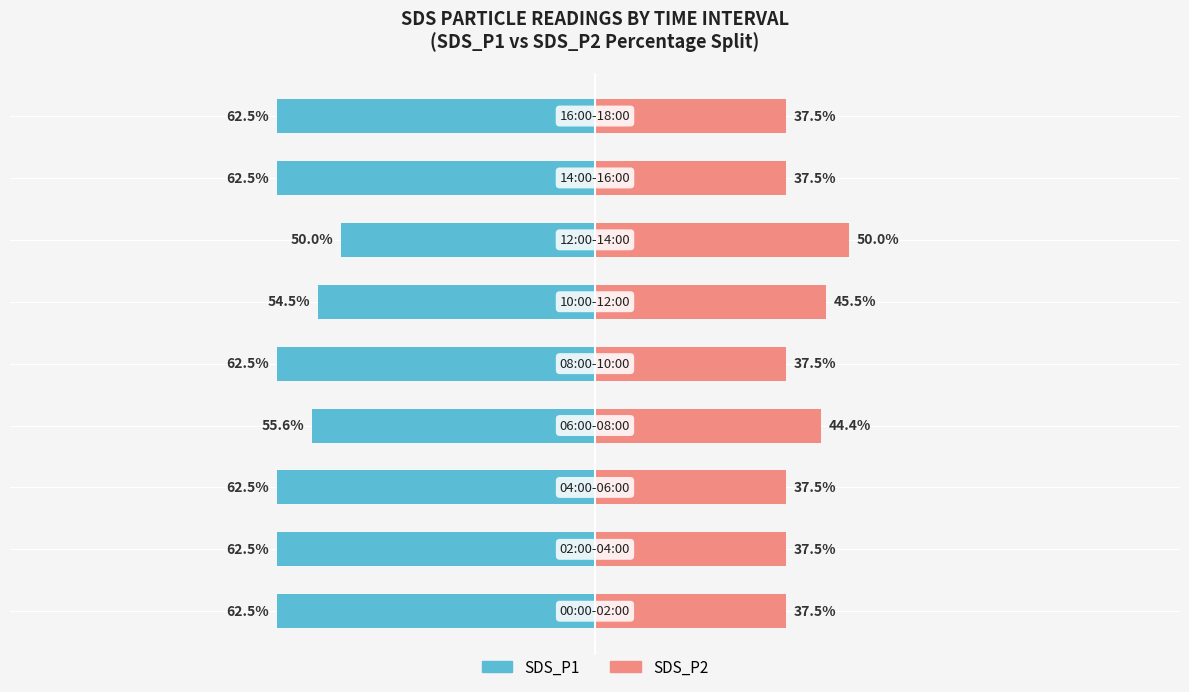

True or false: SDS_P1 has a value of -81.4 at 0.

False